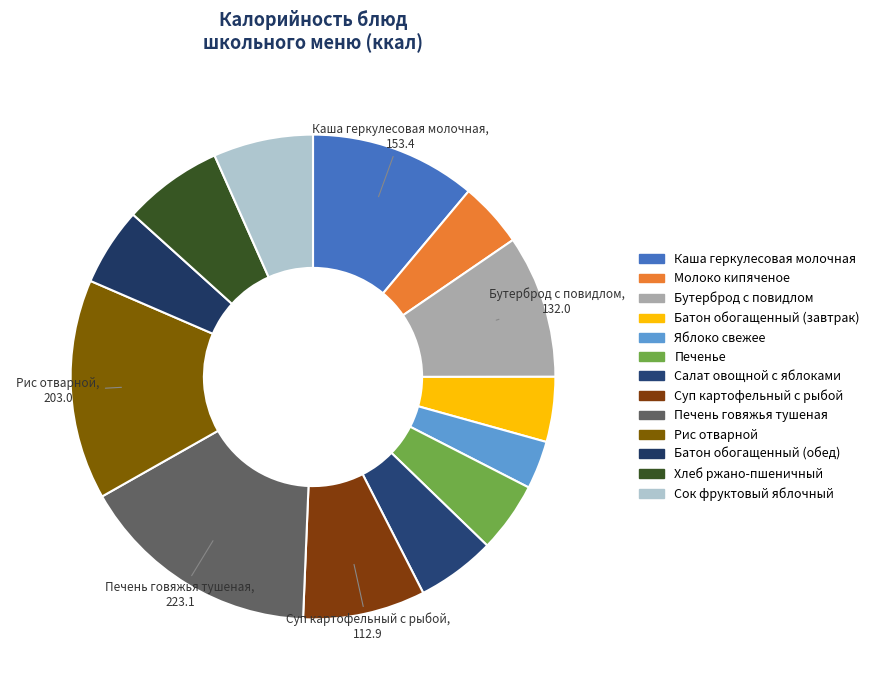

Rank the categories by value from lowest to highest.

Яблоко свежее, Батон обогащенный (завтрак), Молоко кипяченое, Печенье, Батон обогащенный (обед), Салат овощной с яблоками, Хлеб ржано-пшеничный, Сок фруктовый яблочный, Суп картофельный с рыбой, Бутерброд с повидлом, Каша геркулесовая молочная, Рис отварной, Печень говяжья тушеная